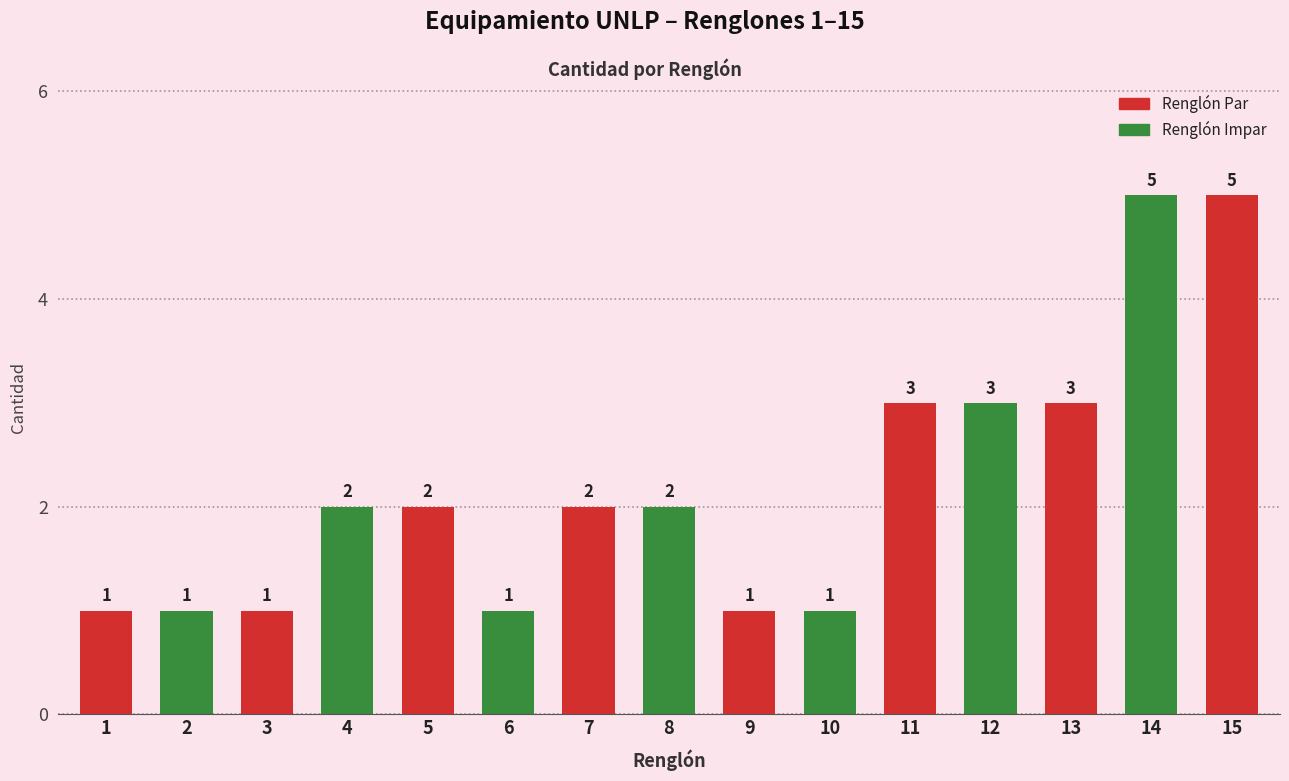

List the labels in order of value, largest first.

14, 15, 11, 12, 13, 4, 5, 7, 8, 1, 2, 3, 6, 9, 10